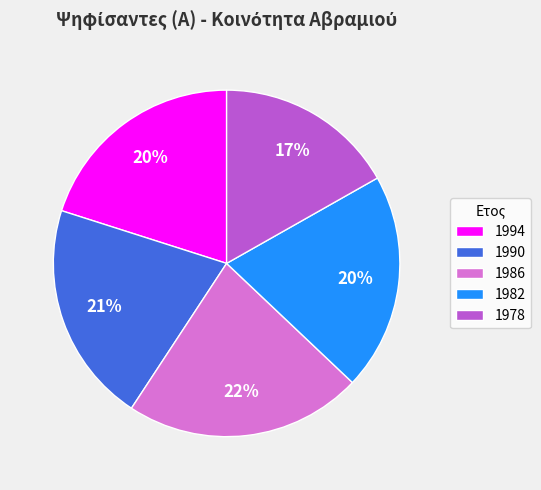

Combined, do 1982 and 1978 account for over 50%?

No